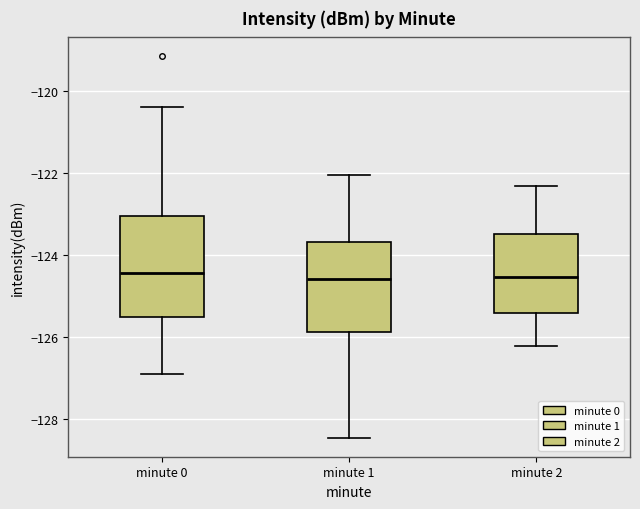

Reading left to right, read every box against the y-axis: the position of its median line, the range the box covers, and the ends of its whiskers. The values are not printed on the chart, so give them approximately, as read against the axis.

minute 0: median -124.4, box -125.6 to -123.0, whiskers -127.0 to -120.4
minute 1: median -124.6, box -125.8 to -123.6, whiskers -128.4 to -122.0
minute 2: median -124.6, box -125.4 to -123.6, whiskers -126.2 to -122.4